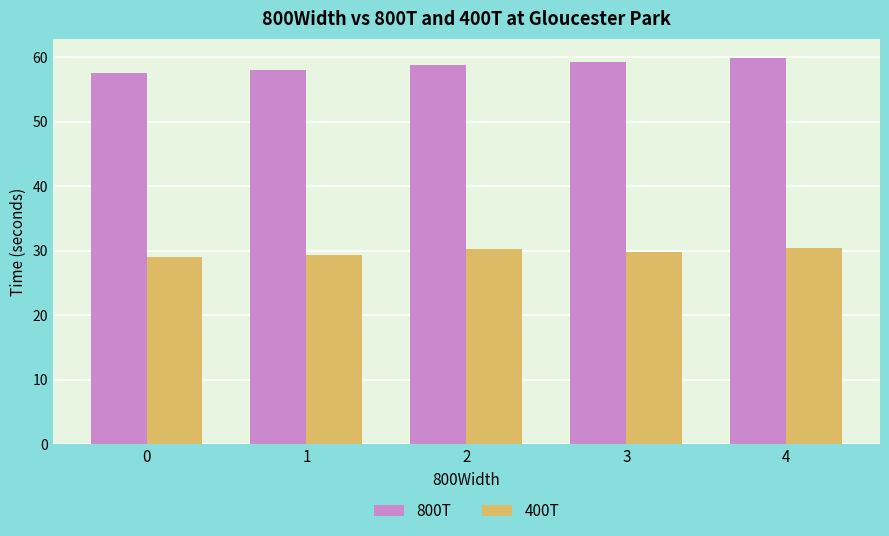

What is the maximum value for 400T?

30.4